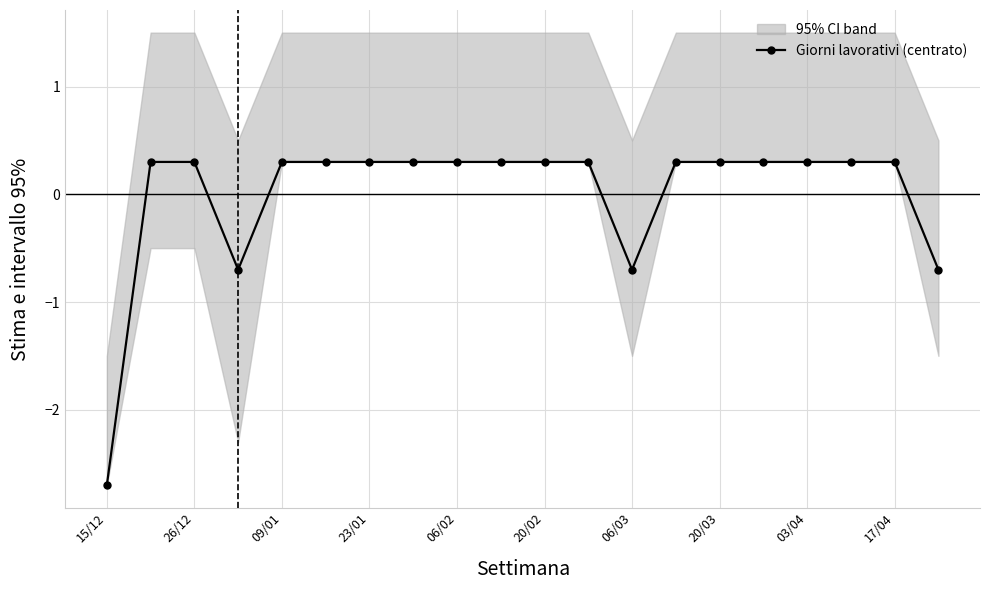

What is the difference between the maximum and second lowest values?

1.0